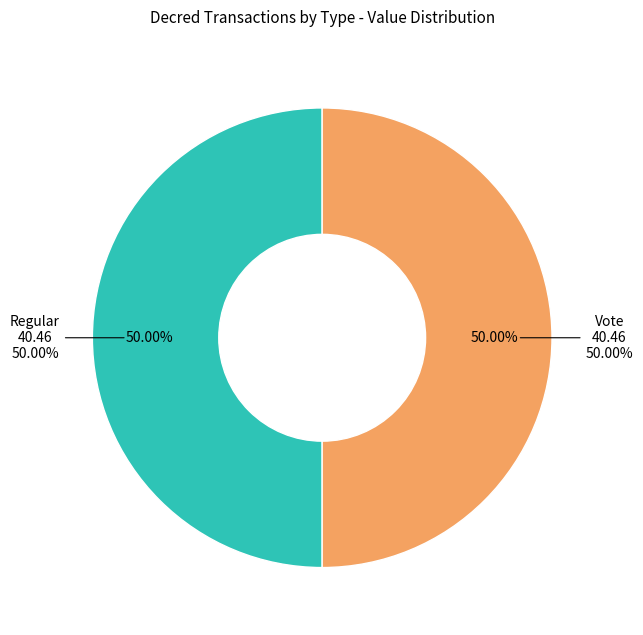

Which category has the biggest portion of the pie?

Vote